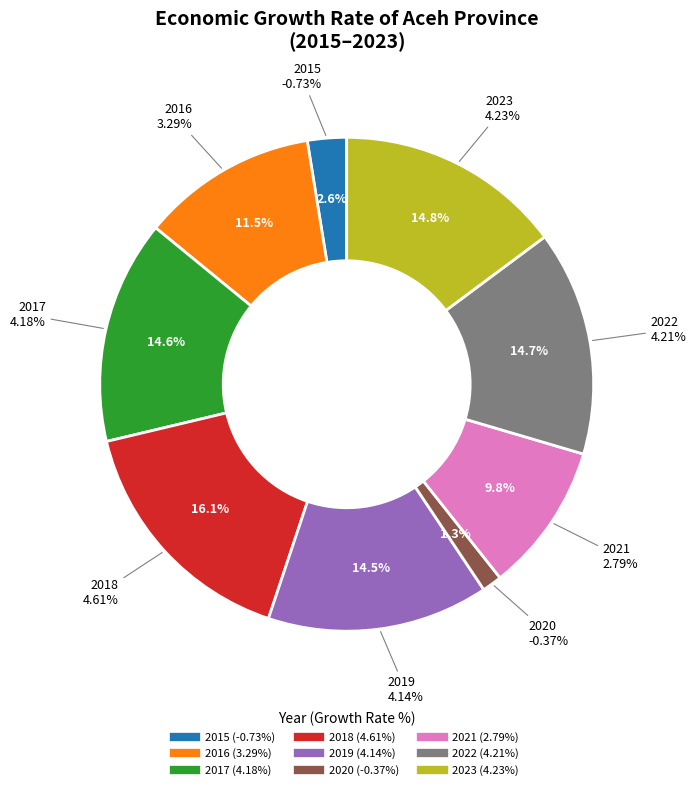

Is there any slice that represents more than half of the pie?

No